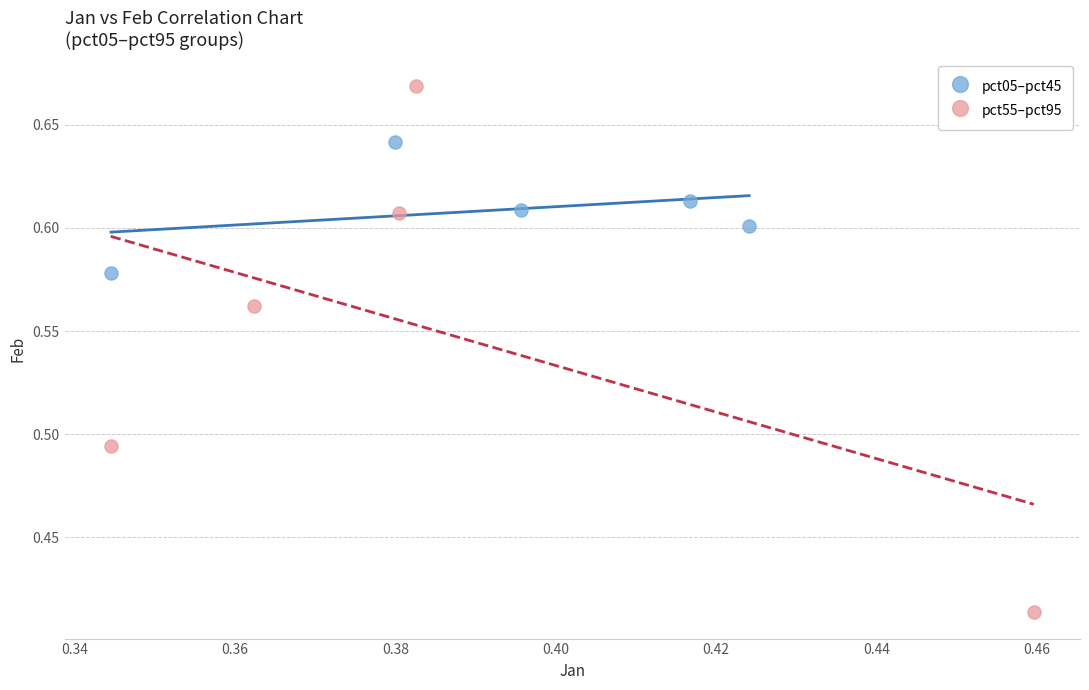

What are all the series names shown in the legend?

pct05–pct45, pct55–pct95